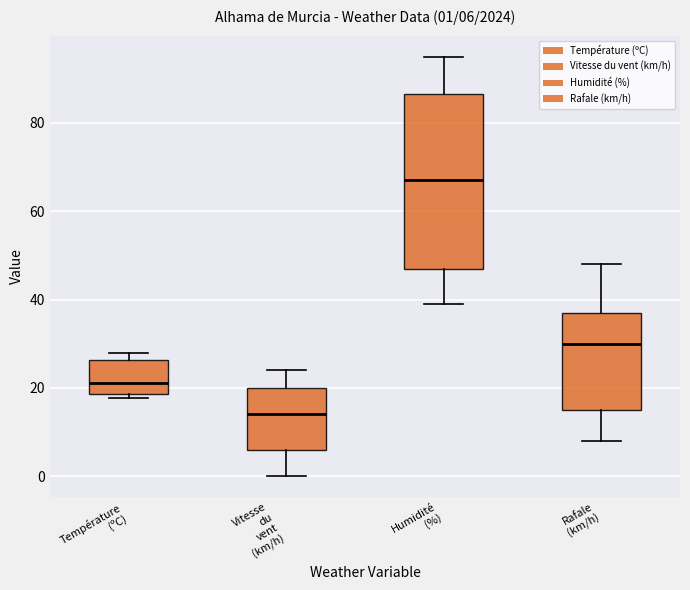

Comparing the boxes themselves (not the whiskers), which one is the tallest?

Humidité (%)